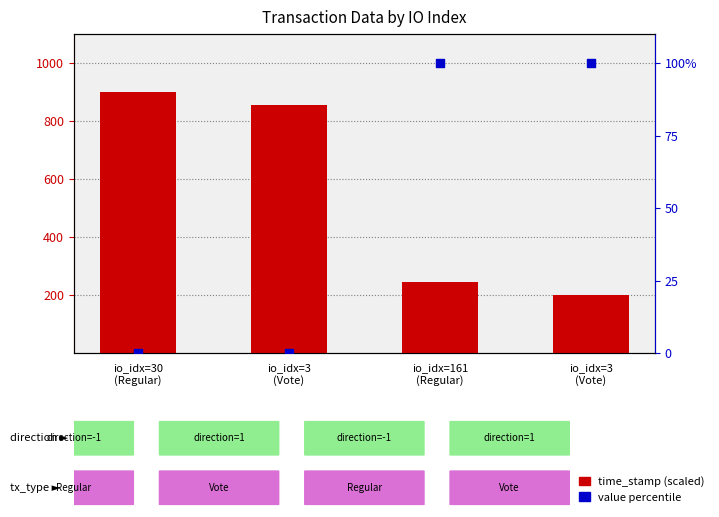

Is the value of value percentile at io_idx=161
(Regular) greater than the value of time_stamp (scaled) at io_idx=3
(Vote)?

No